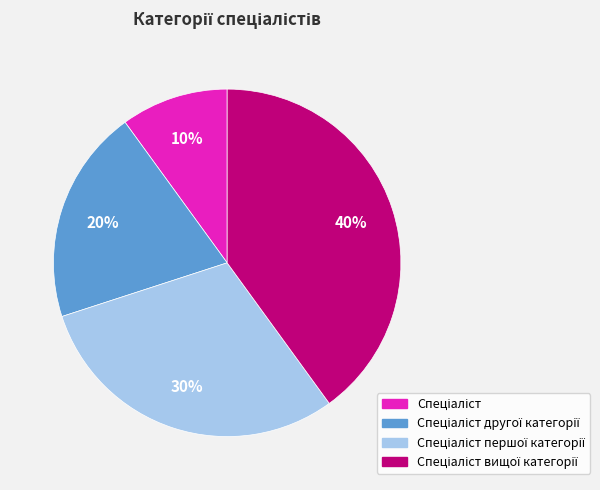

Is there any slice that represents more than half of the pie?

No